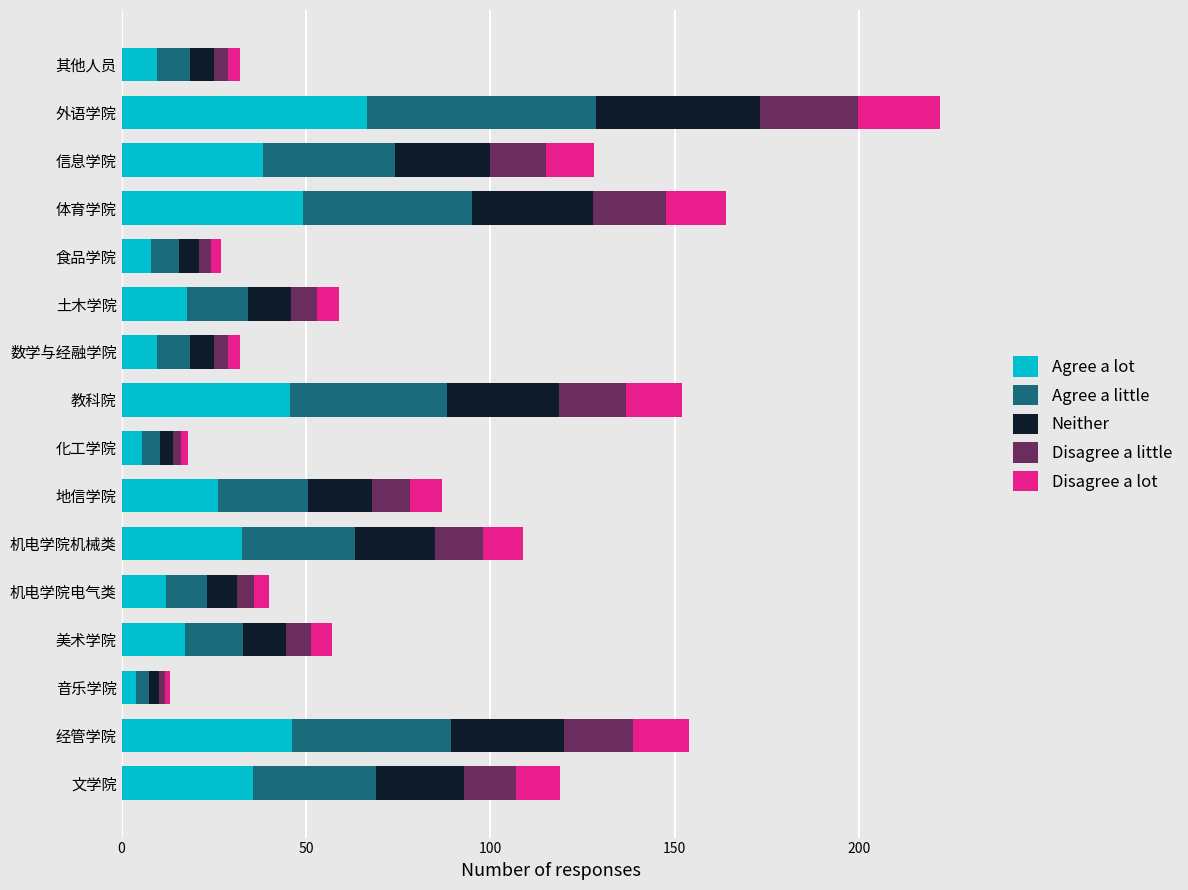

What is the approximate value of Agree a lot at 体育学院?

49.2